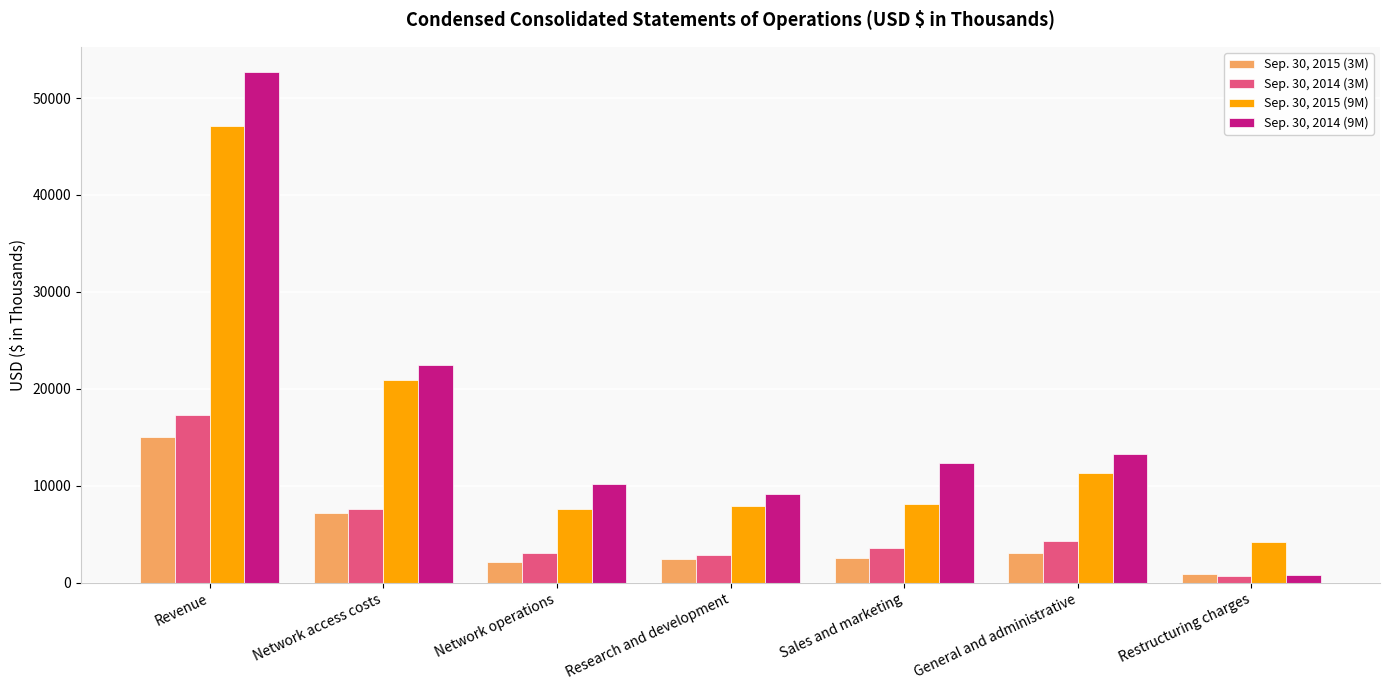

List the labels in order of Sep. 30, 2014 (9M) value, largest first.

Revenue, Network access costs, General and administrative, Sales and marketing, Network operations, Research and development, Restructuring charges